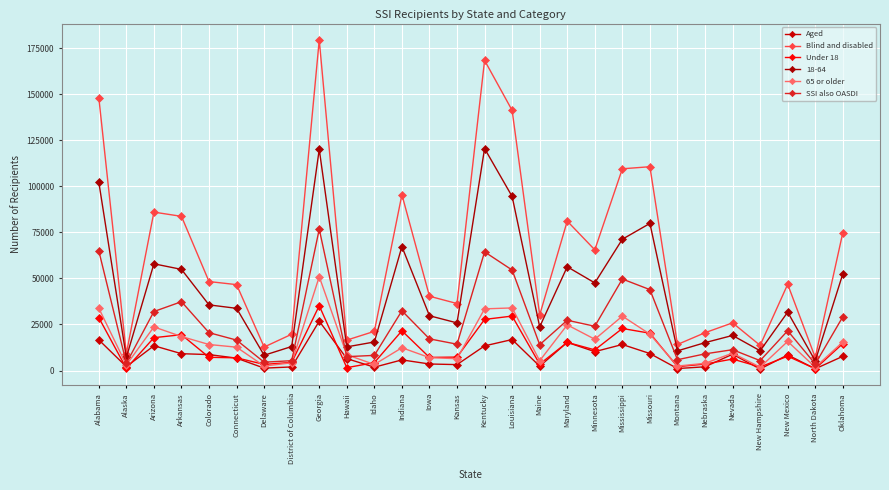

Is this an area chart (filled region under the line)?

No